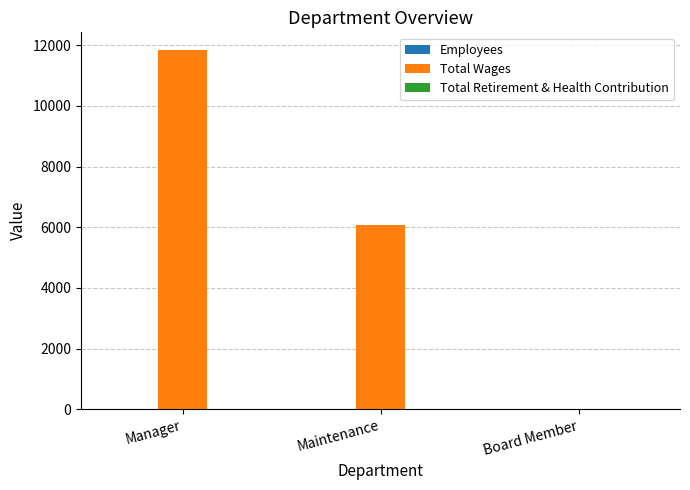

Which series has the largest total across all categories?

Total Wages